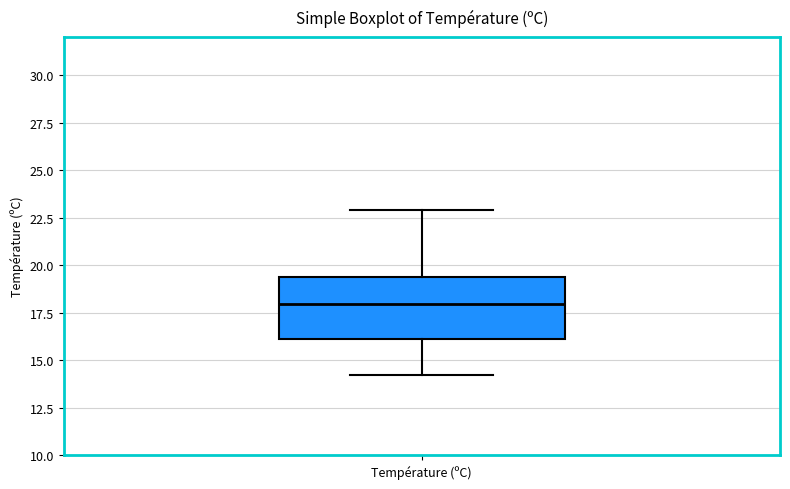

Read this box plot against the y-axis: the position of the median line, the range covered by the box, and the ends of both whiskers. The values are not printed on the chart, so give them approximately, as read against the axis.

median 18.0, box 16.0 to 19.5, whiskers 14.0 to 23.0